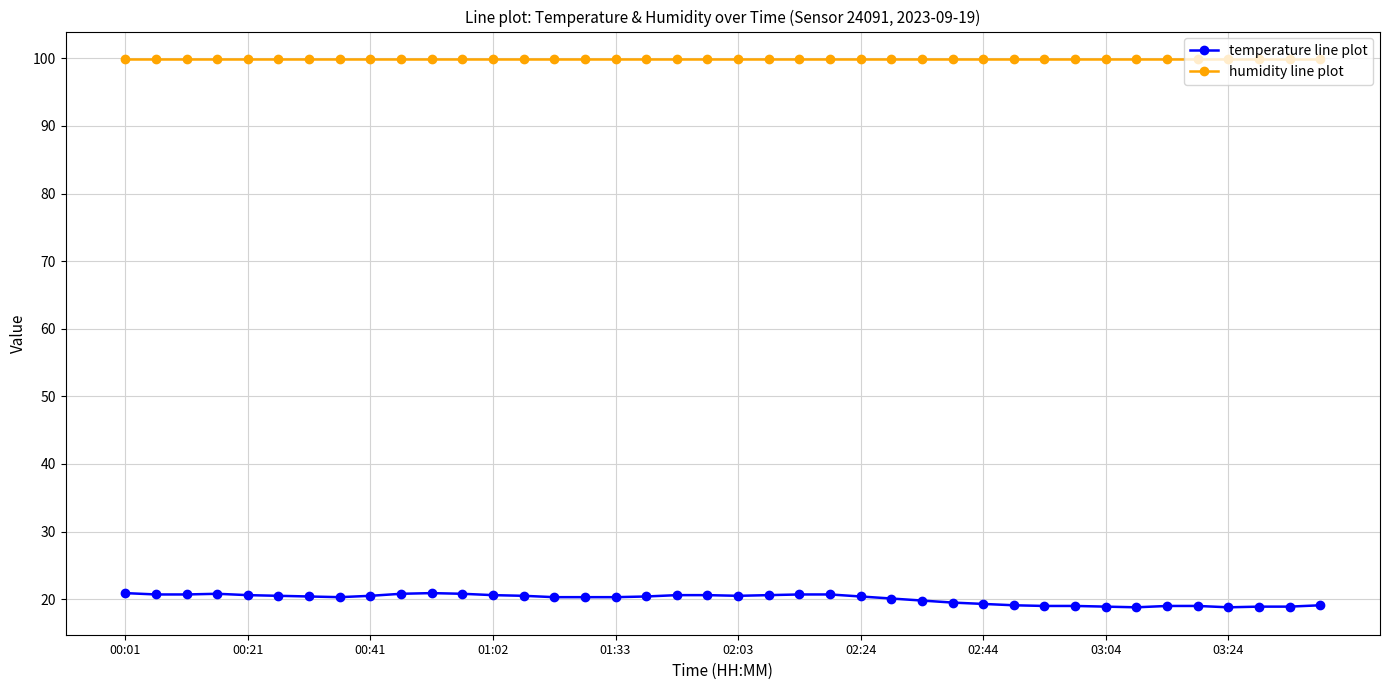

What is the average value of the humidity line plot series?

99.9